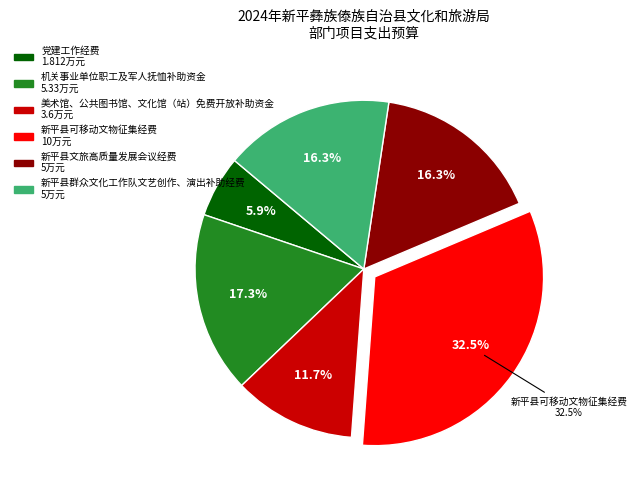

Is 新平县文旅高质量发展会议经费 the majority of the pie?

No